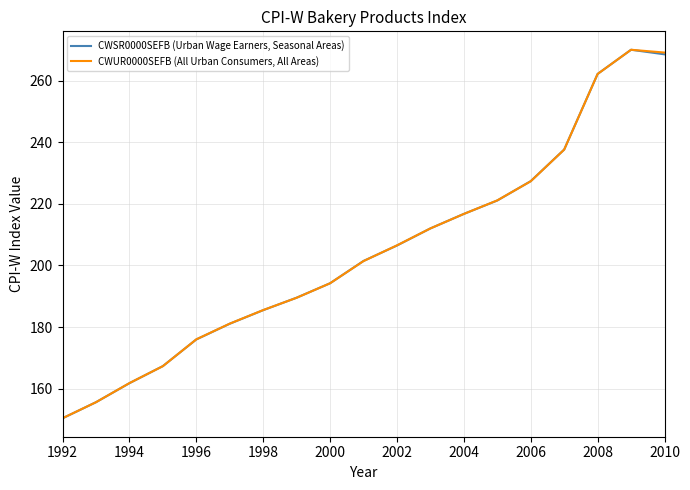

Does the chart display data point markers on the line(s)?

No